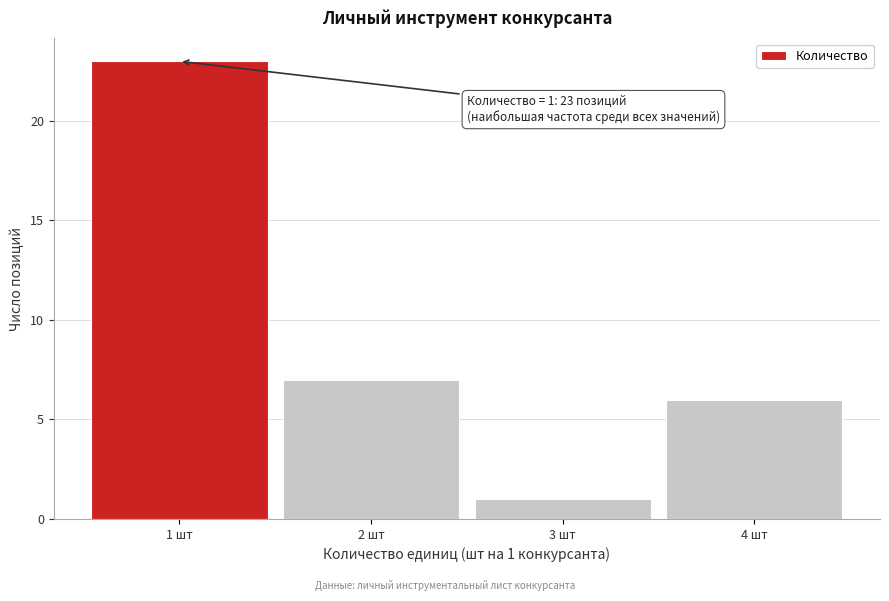

Over which range of the x-axis is the bar tallest?

0.5 to 1.5